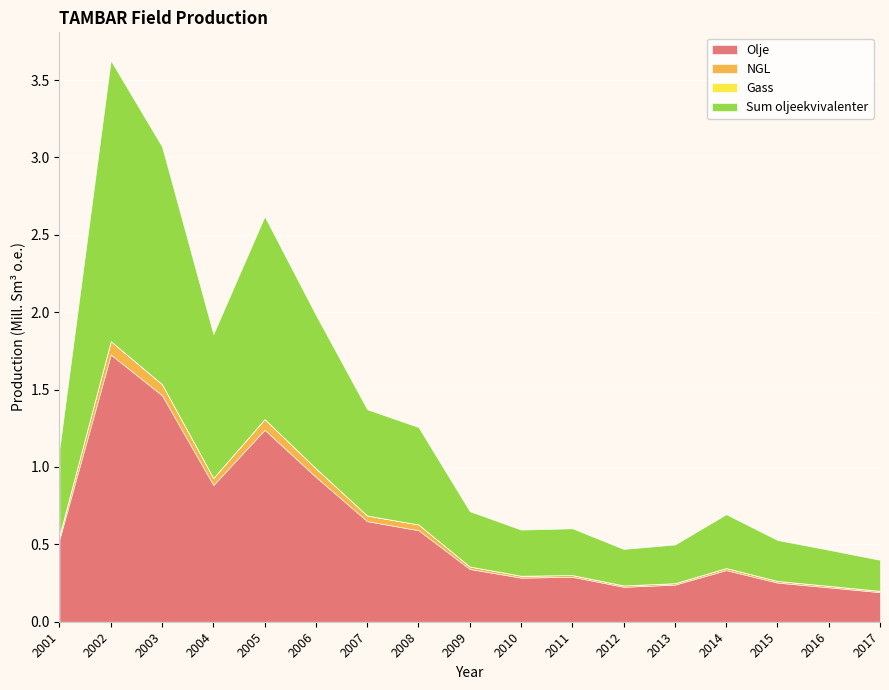

True or false: Olje and Sum oljeekvivalenter intersect in this chart.

False